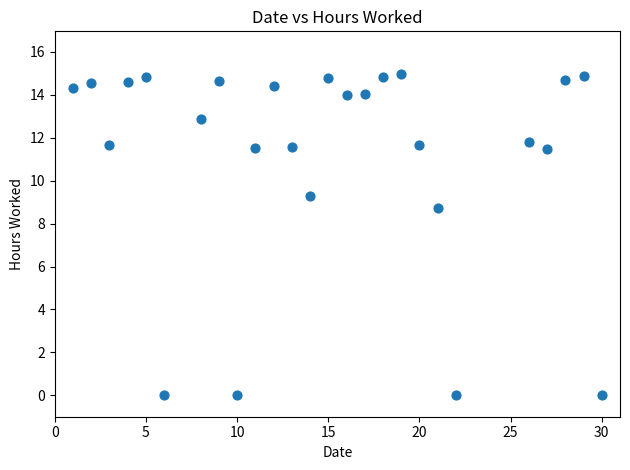

What Y value in the scatter plot is closest to 7?

8.7